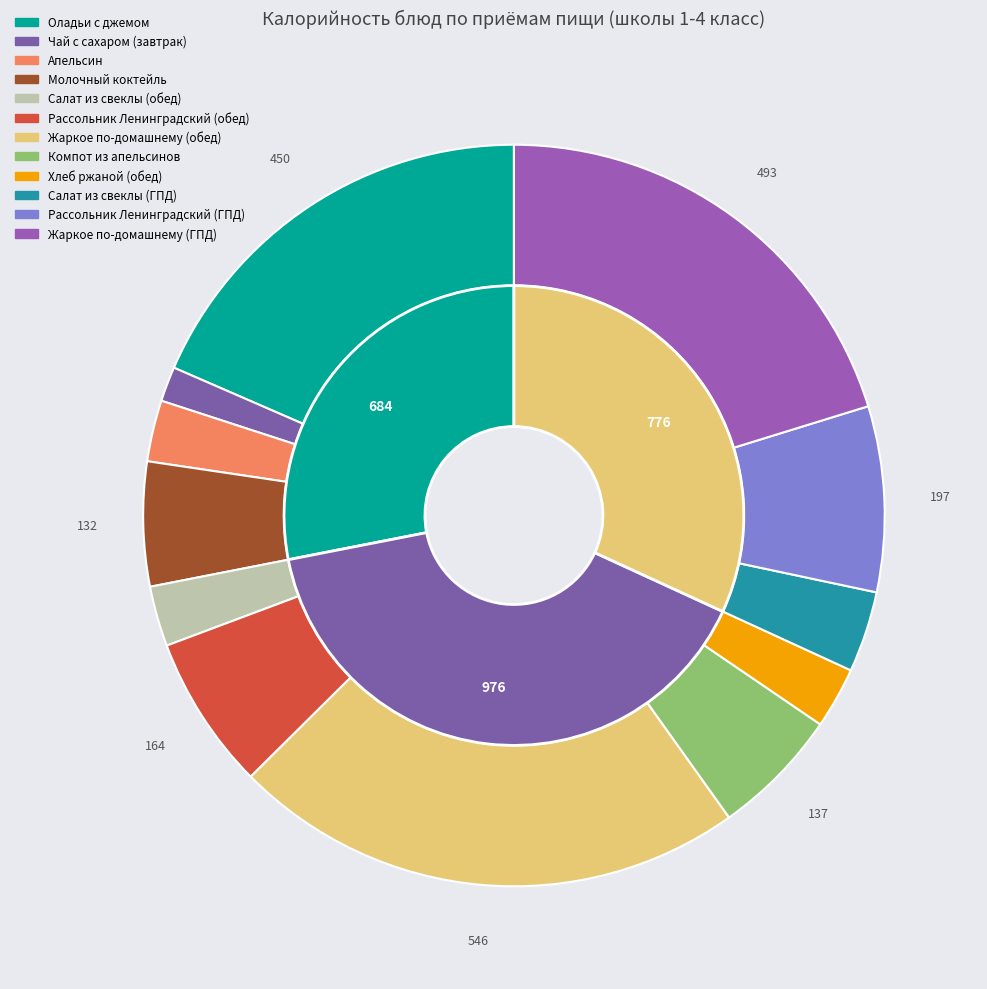

Which category has the smallest portion of the pie?

Чай с сахаром (завтрак)